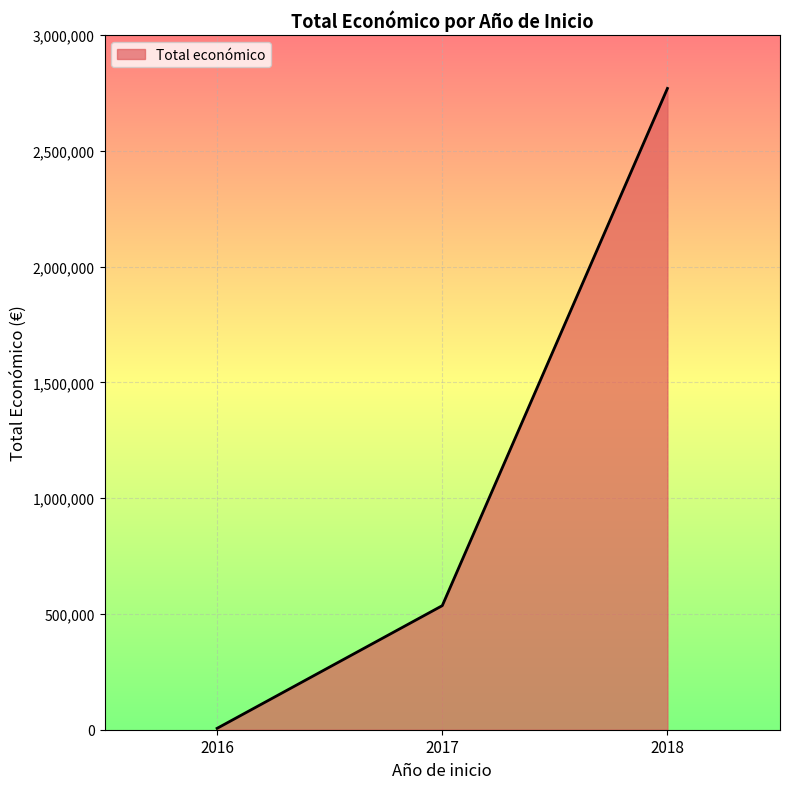

Rank the categories by value from lowest to highest.

2016, 2017, 2018